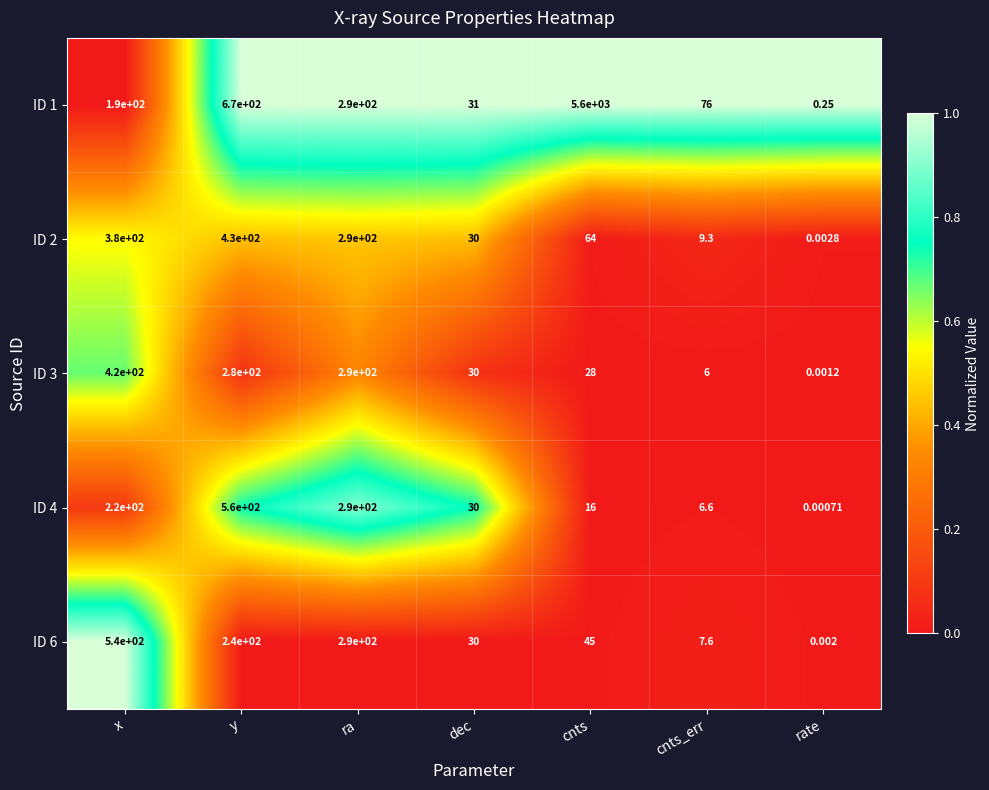

Which category has the lowest value in the ID 1 series?

rate